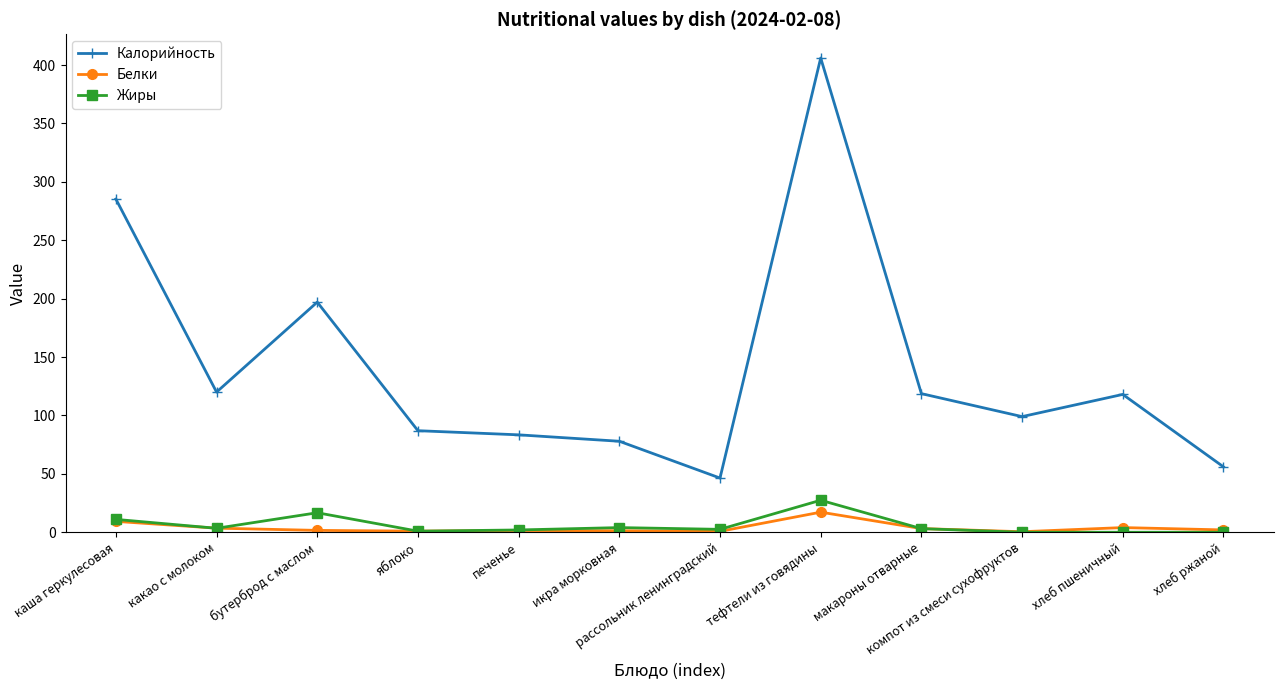

What is the label of the 5th point from the right?

тефтели из говядины